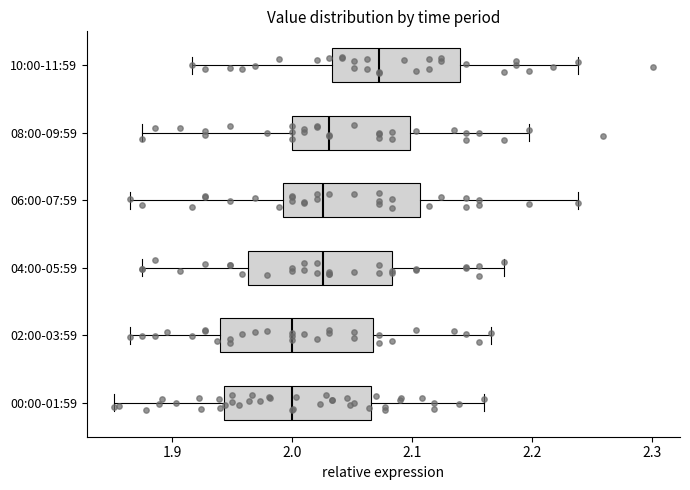

Where is the left edge of the box for 02:00-03:59 on the x-axis? The values are not printed on the chart, so give them approximately, as read against the axis.

1.94